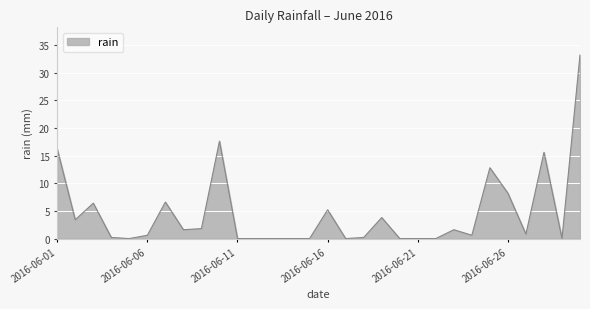

What is the maximum value shown in the chart?

33.2